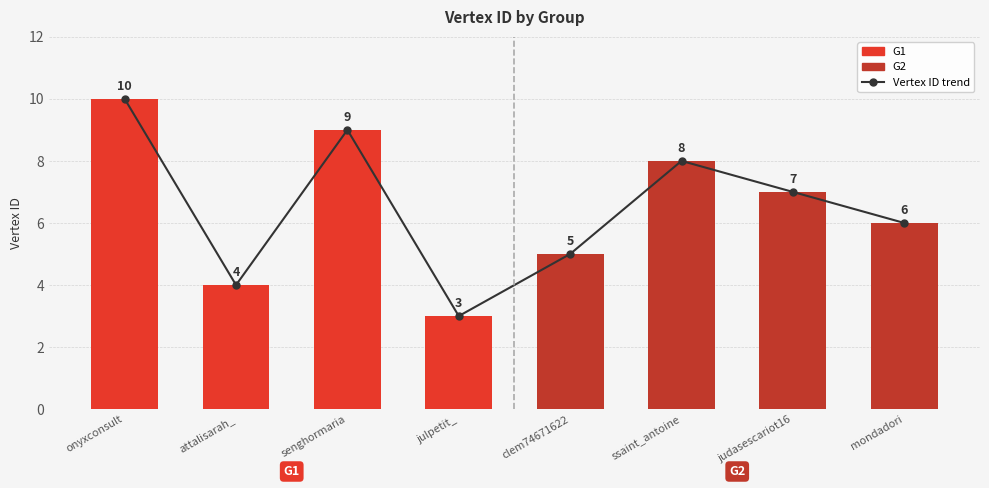

How many data points are less than 7?

4